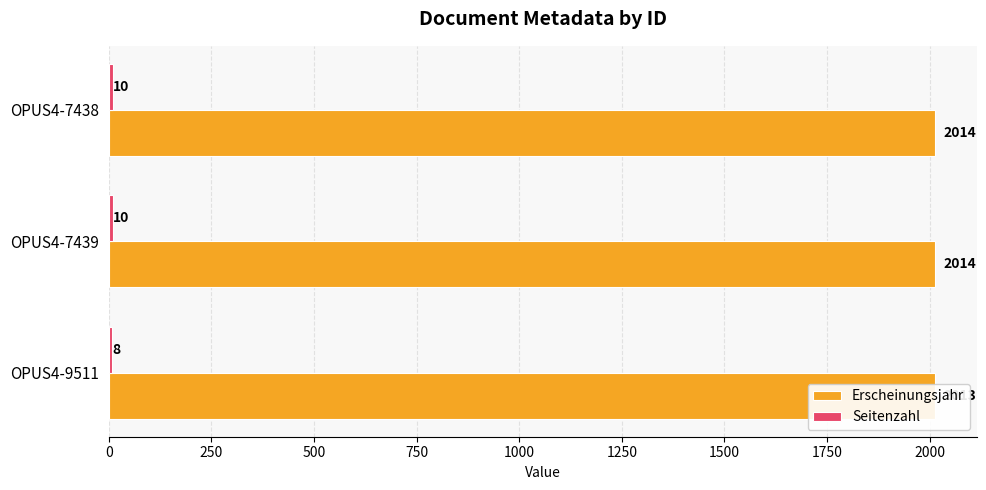

What is the difference between the maximum and minimum values in the Seitenzahl series?

2